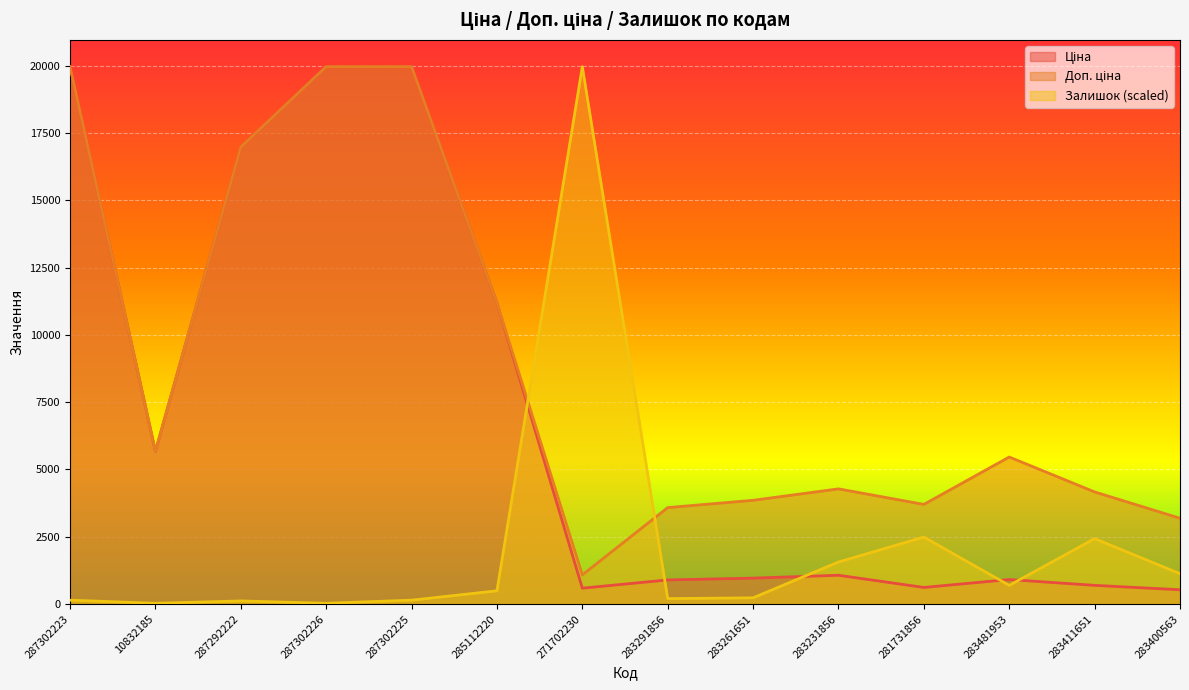

What is the maximum value shown in the chart?

19964.2